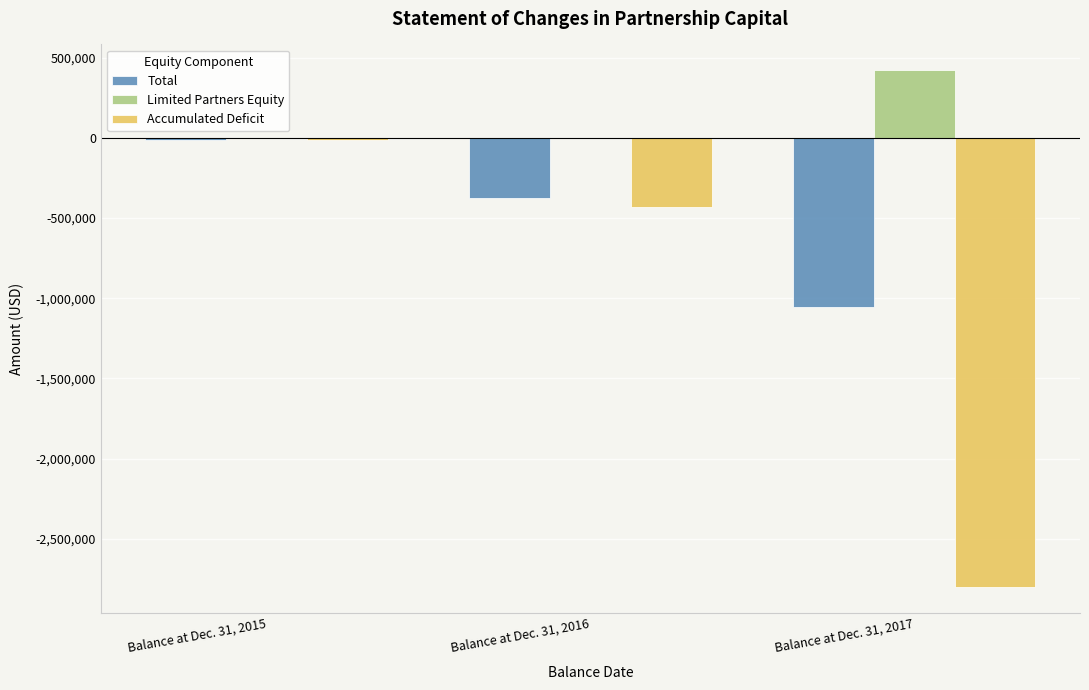

Which series changed the most between Balance at Dec. 31, 2016 and Balance at Dec. 31, 2017?

Accumulated Deficit